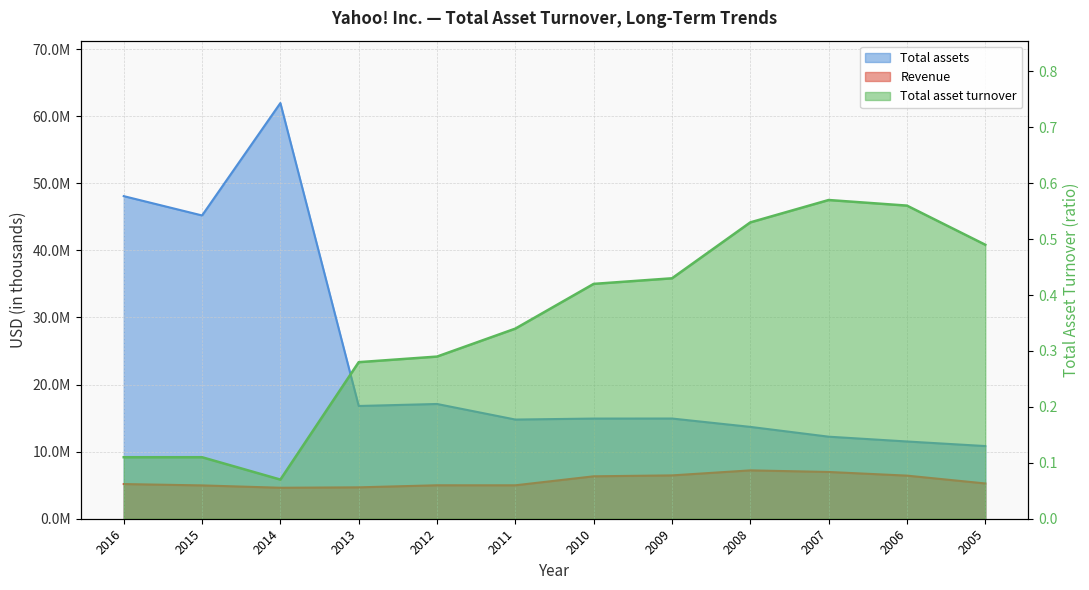

At which label is Total assets closest to 36396089?

2015